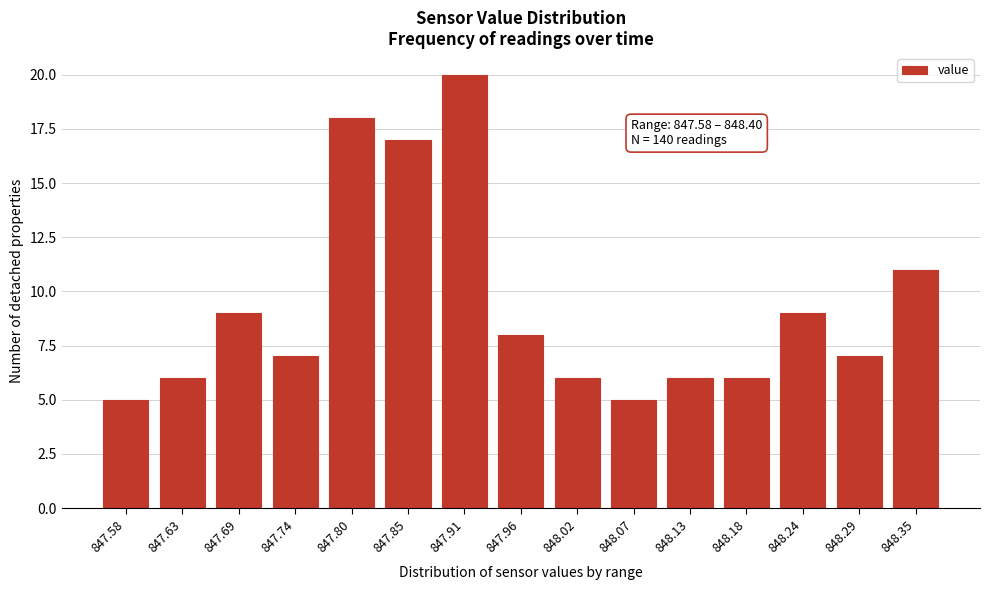

Reading left to right, extract all data points from this chart.

847.58=5	847.63=6	847.69=9	847.74=7	847.80=18	847.85=17	847.91=20	847.96=8	848.02=6	848.07=5	848.13=6	848.18=6	848.24=9	848.29=7	848.35=11